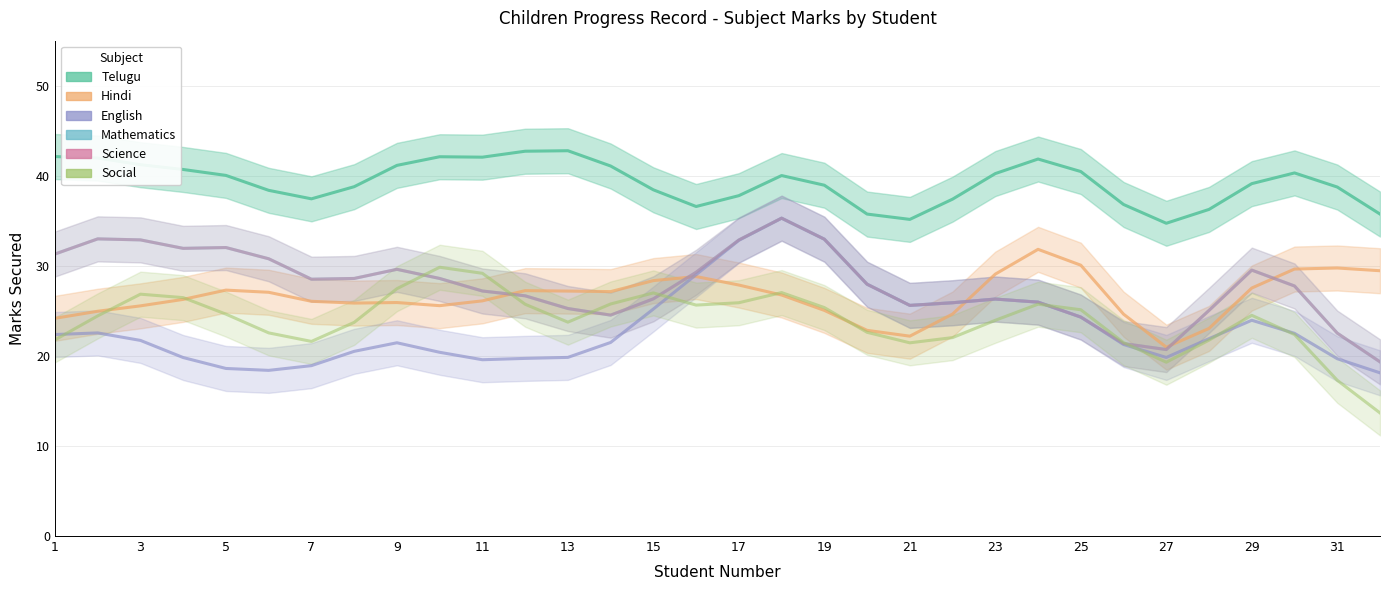

How many data points in English are above 21?

20